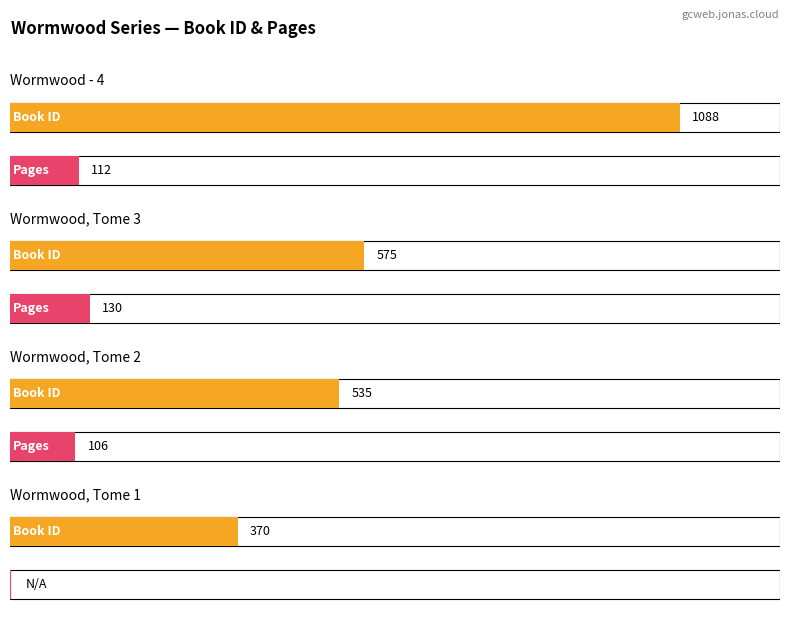

What is the difference between the second highest and minimum values in the pages series?

112